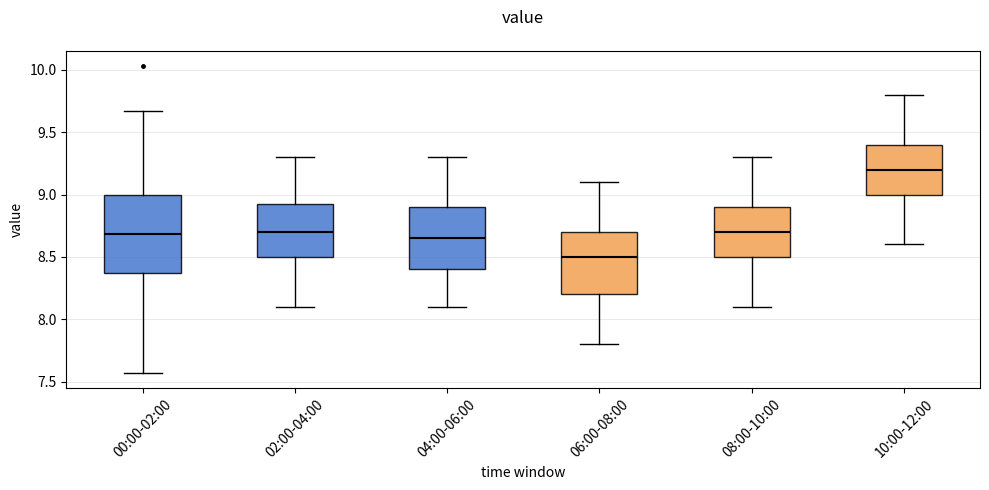

Which box's median line is the highest?

10:00-12:00